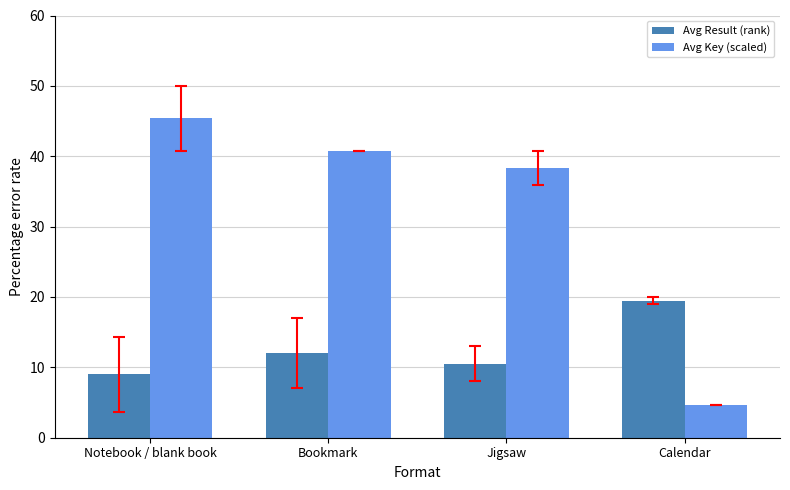

Reading right to left, extract all data points from this chart.

Avg Result (rank): 19.5	10.5	12.0	9.0
Avg Key (scaled): 4.6	38.3	40.8	45.4